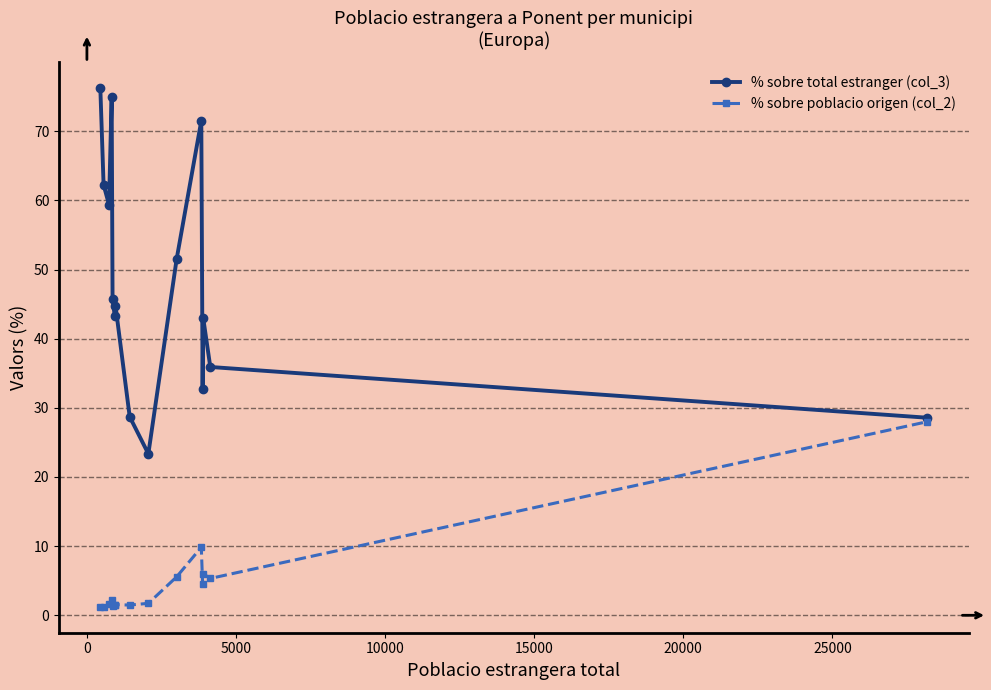

What is the maximum value for % sobre total estranger (col_3)?

76.2